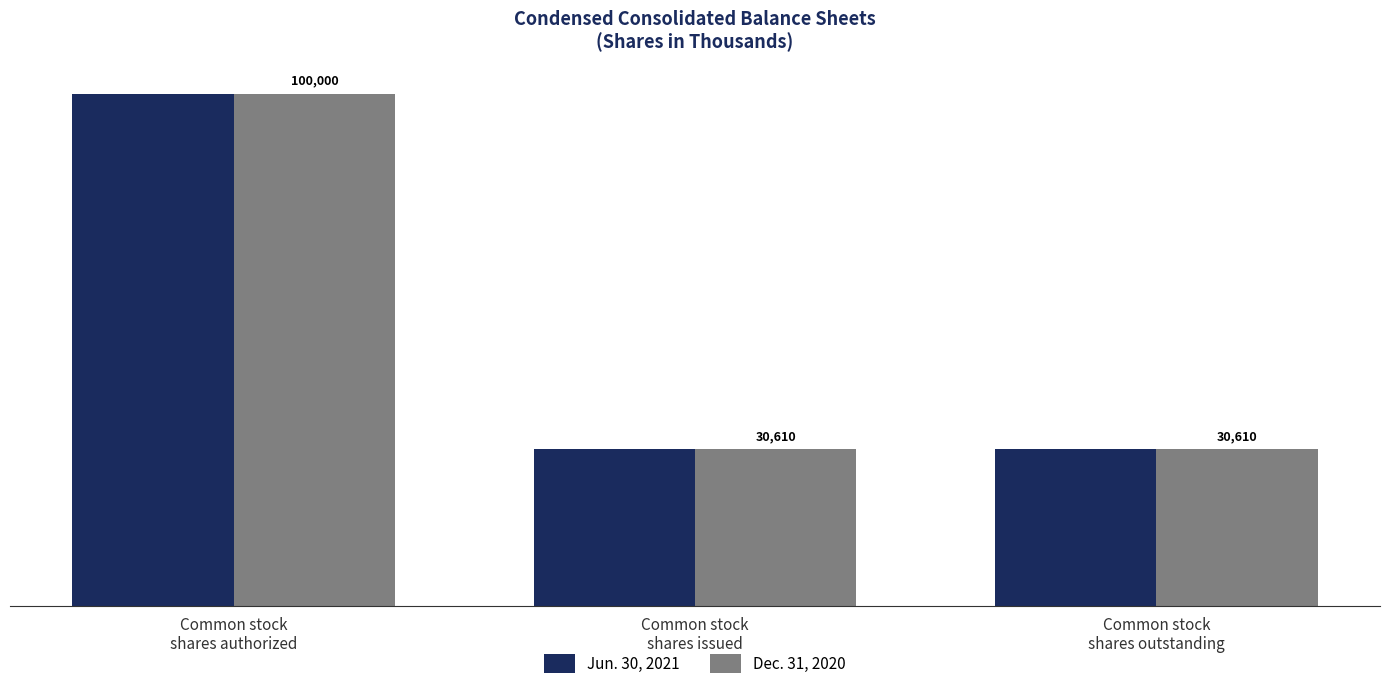

Reading left to right, what are all the values shown in this chart?

Jun. 30, 2021: Common stock
shares authorized=100000	Common stock
shares issued=30613	Common stock
shares outstanding=30613
Dec. 31, 2020: Common stock
shares authorized=100000	Common stock
shares issued=30610	Common stock
shares outstanding=30610